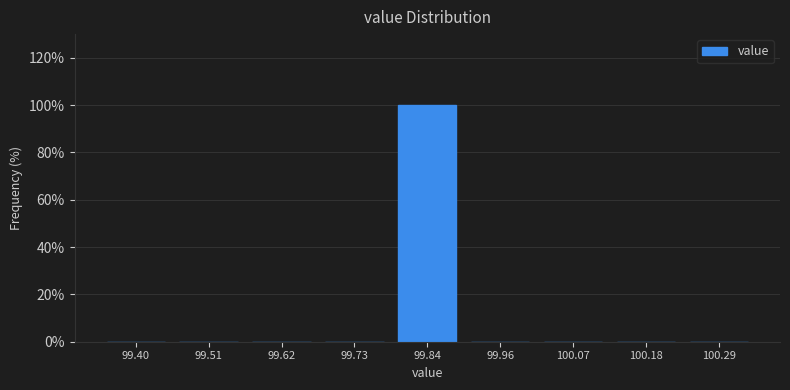

Reading left to right, transcribe all the data shown in this chart.

99.40=0	99.51=0	99.62=0	99.73=0	99.84=100	99.96=0	100.07=0	100.18=0	100.29=0